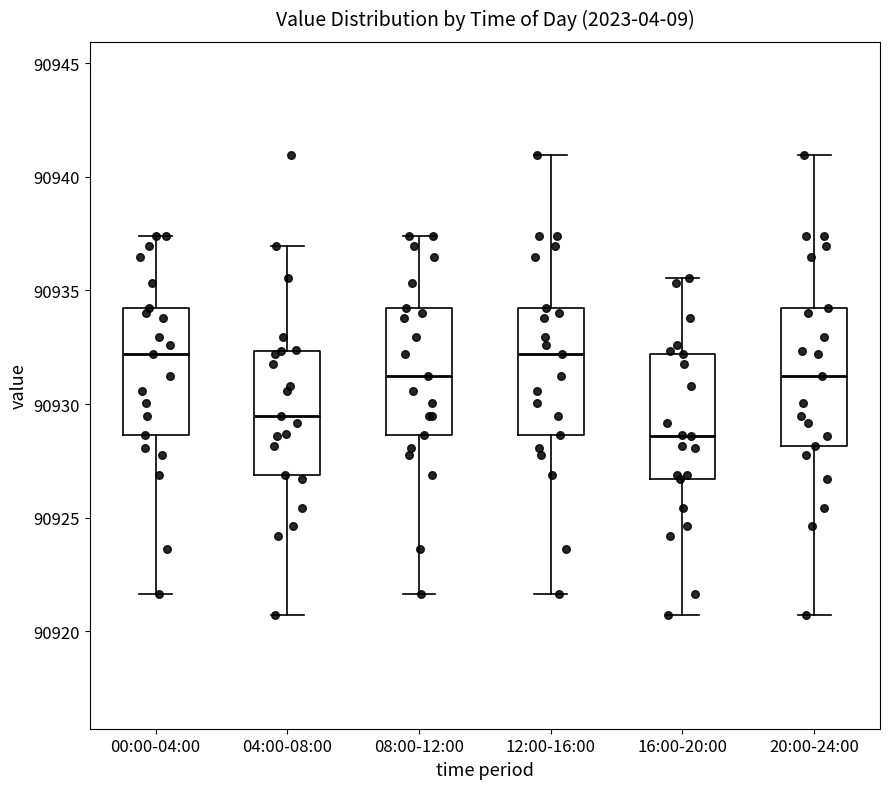

Where is the lower edge of the box for 12:00-16:00 on the y-axis? The values are not printed on the chart, so give them approximately, as read against the axis.

90928.5